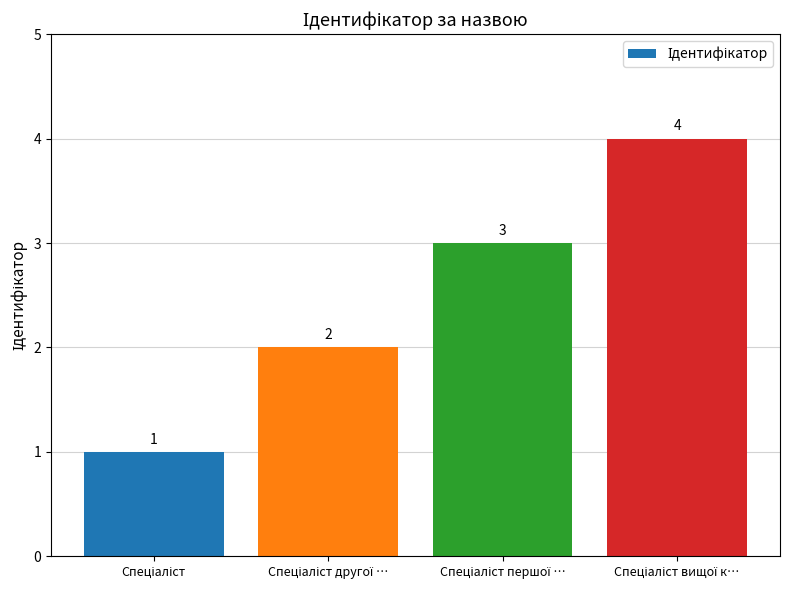

What is the difference between the maximum and minimum values?

3